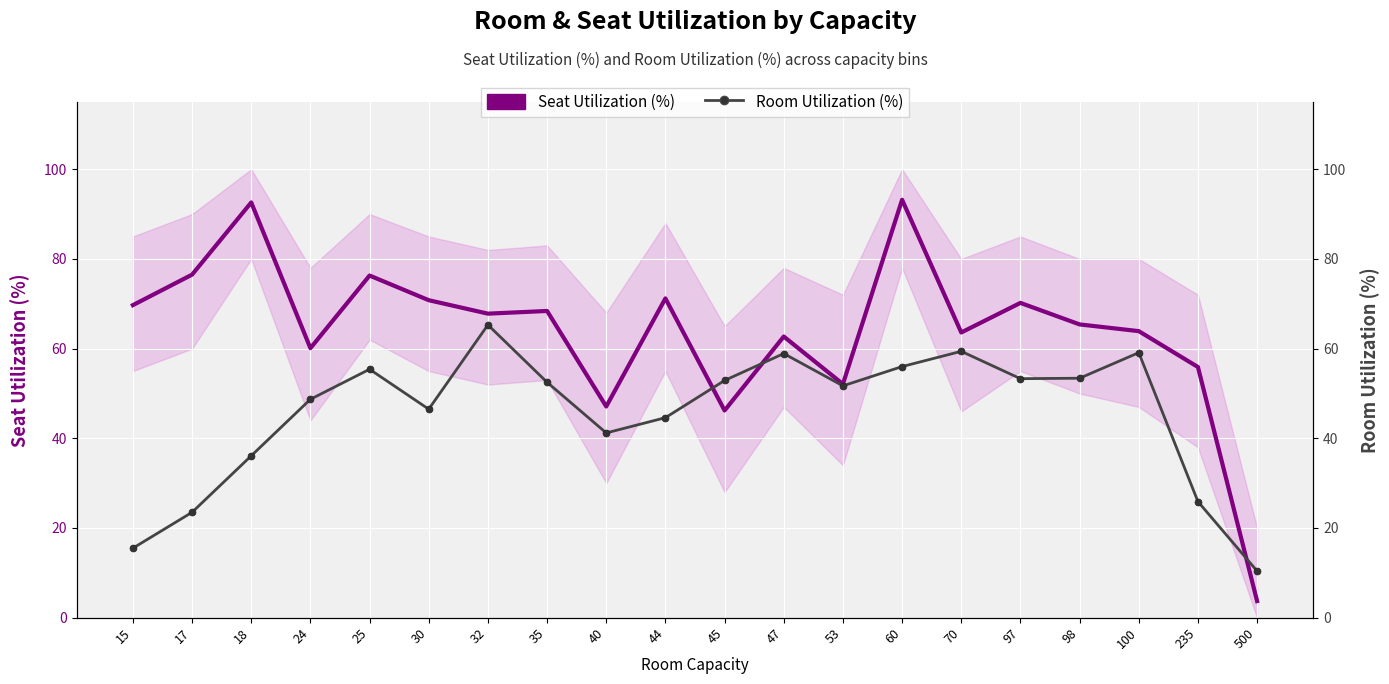

True or false: Seat Utilization (%) has a value of 20.8 at 98.

False